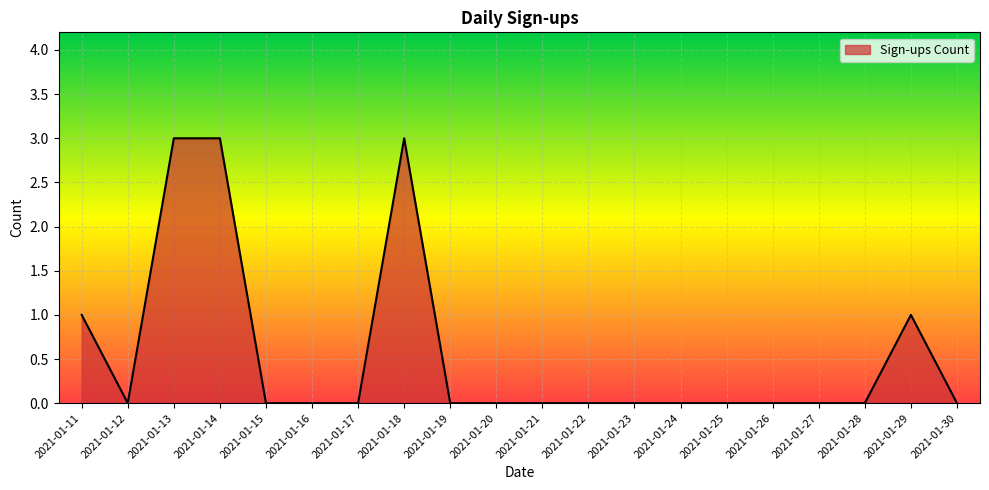

The chart shows a value of 2 at 2021-01-27. True or false?

False